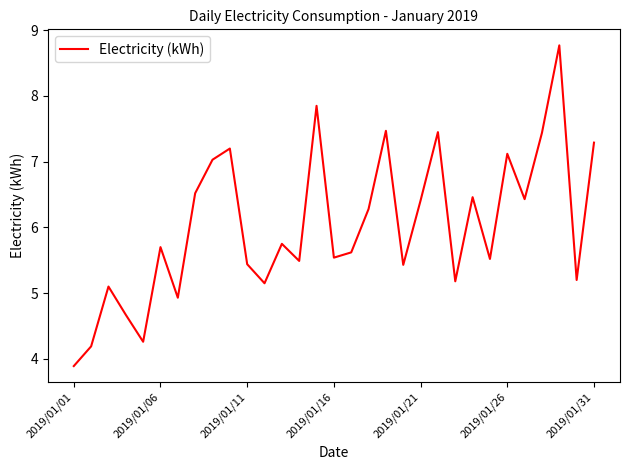

How many categories are shown in the chart?

31